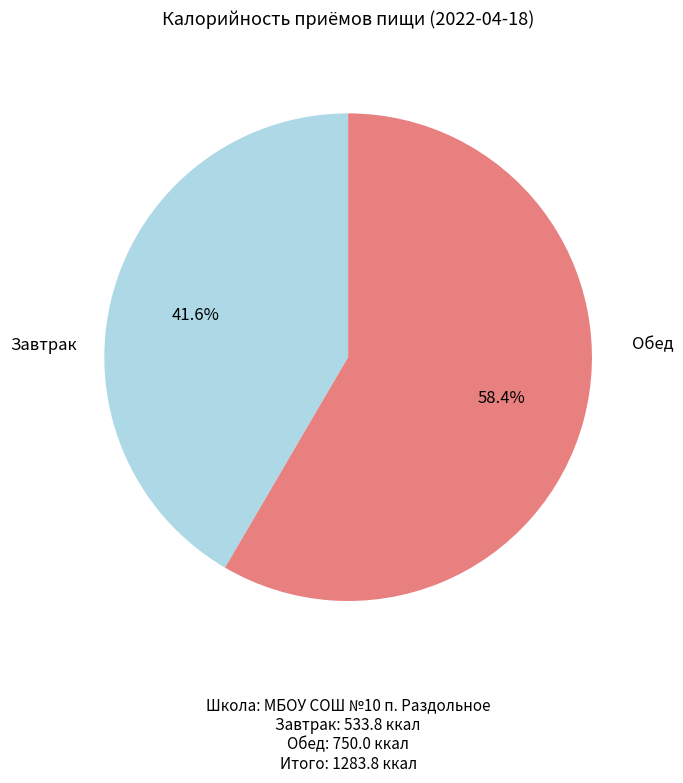

How many slices are in this pie chart?

2